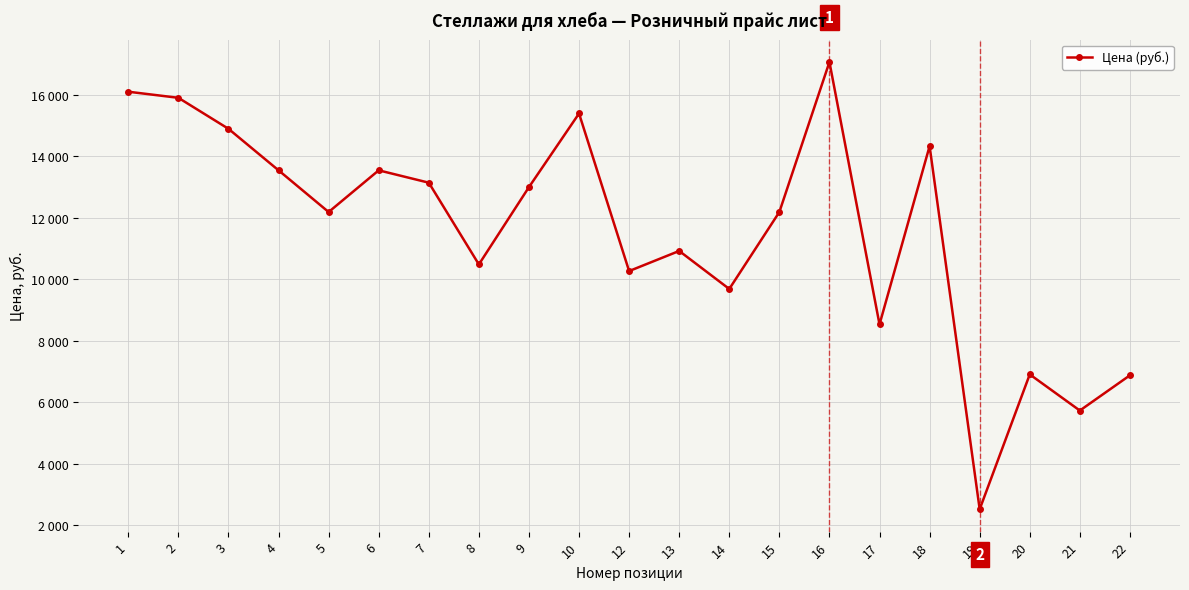

What is the approximate value at 21?

5736